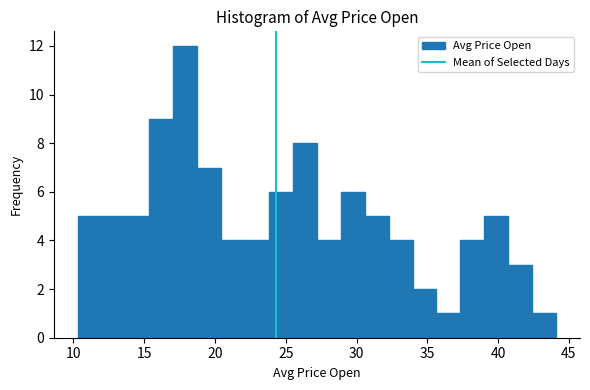

Read against the x-axis, roughly where is the centre of the tallest bar?

18.0